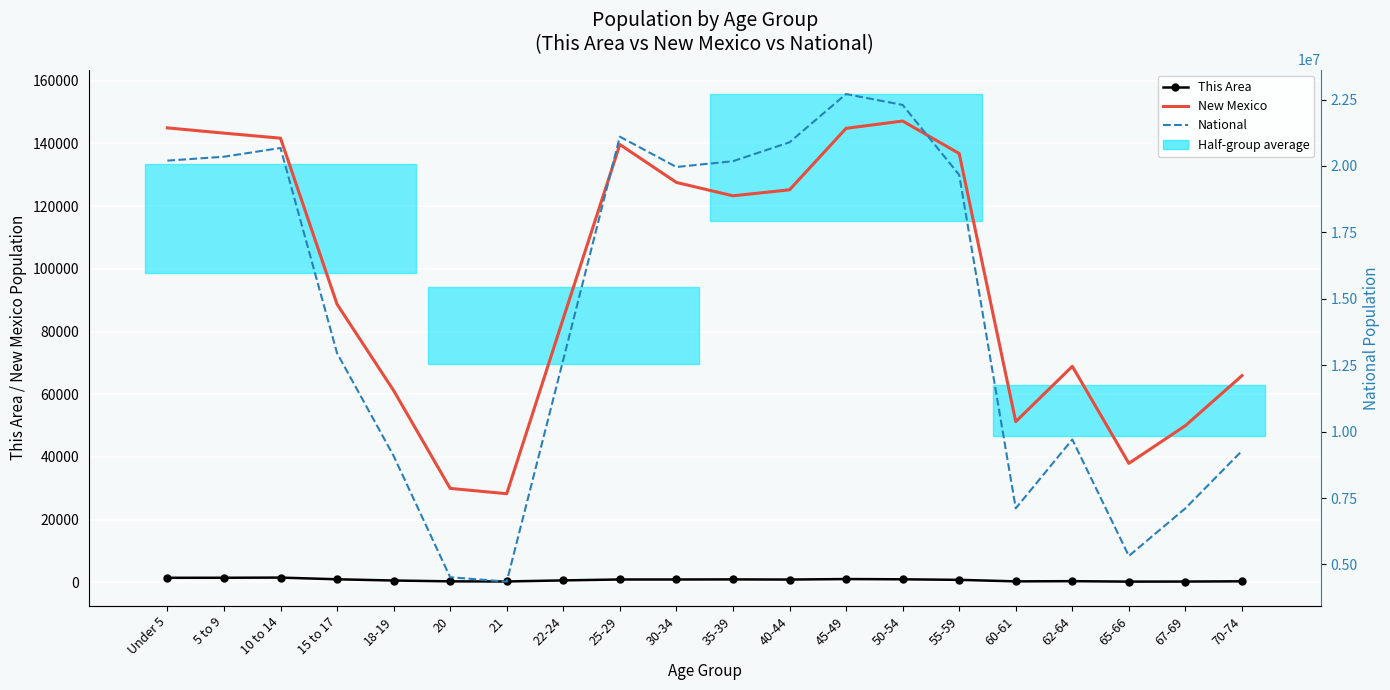

Which label corresponds to the smallest value in the chart?

65-66